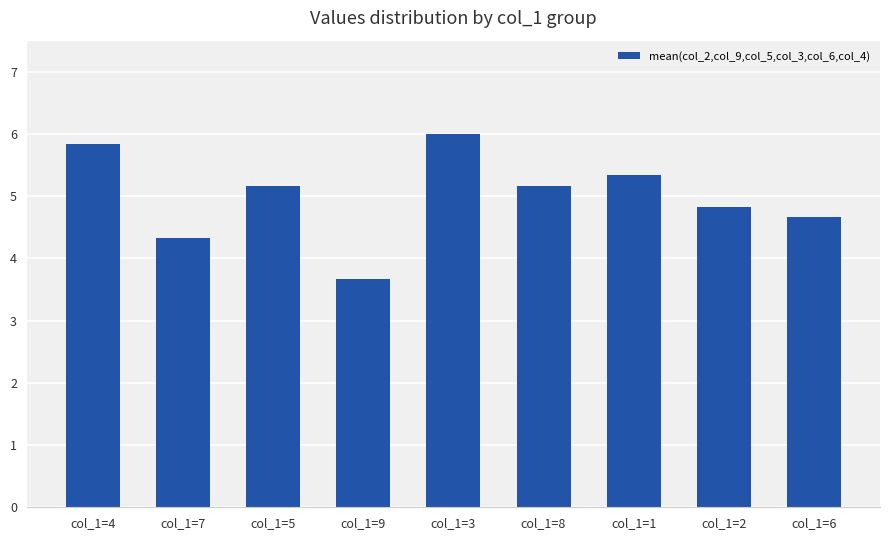

True or false: the data shows 5.4 at col_1=9.

False